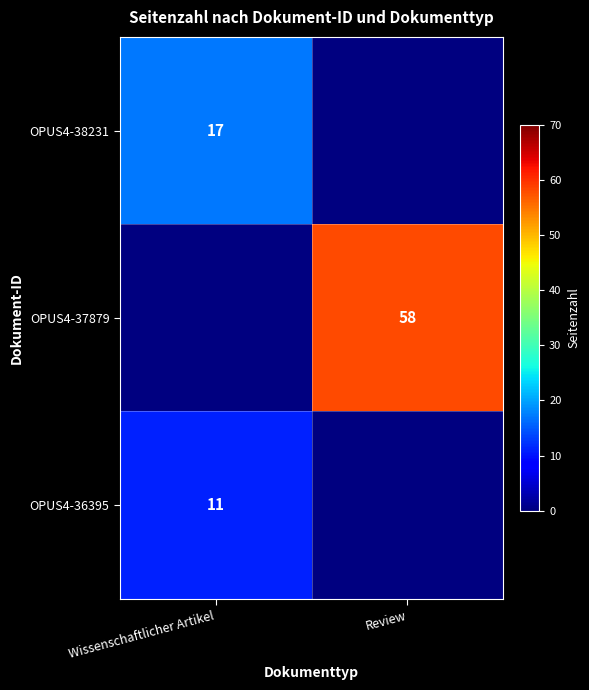

Is the value of OPUS4-37879 at Review greater than the value of OPUS4-36395 at Wissenschaftlicher Artikel?

Yes